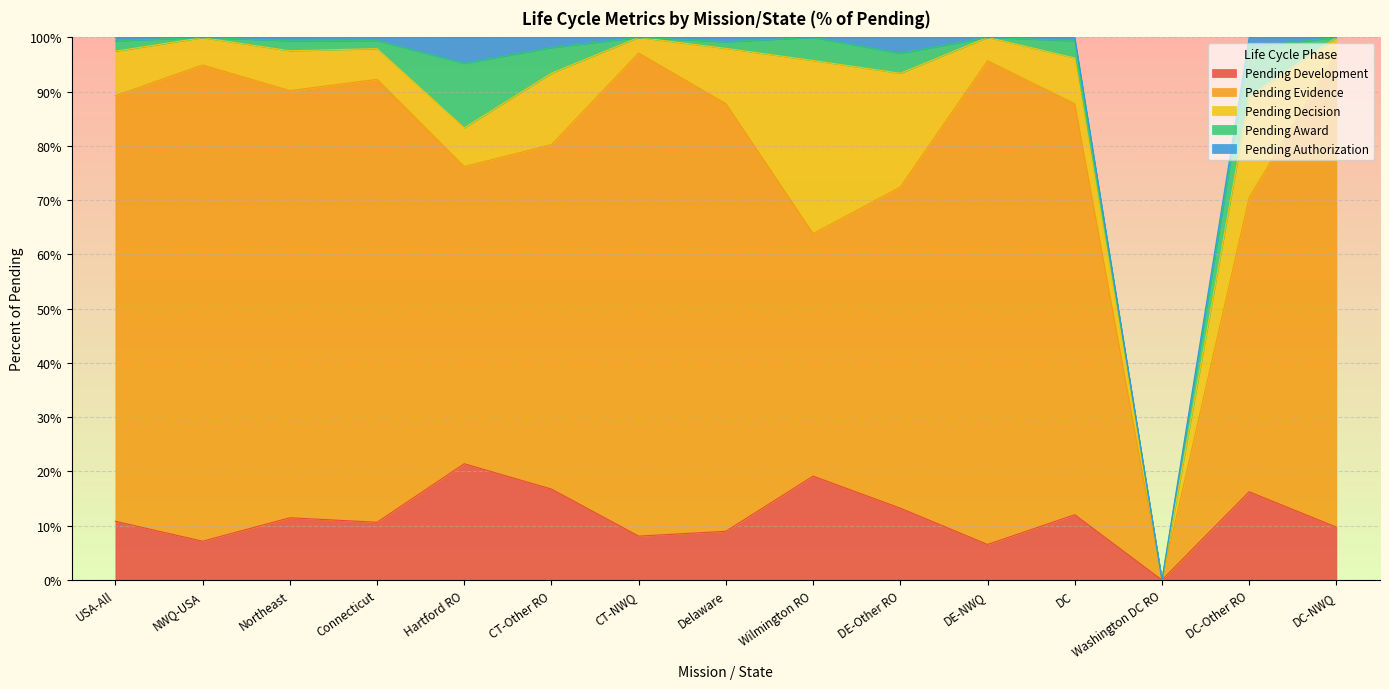

Where is Pending Authorization nearest to the value 0?

CT-NWQ